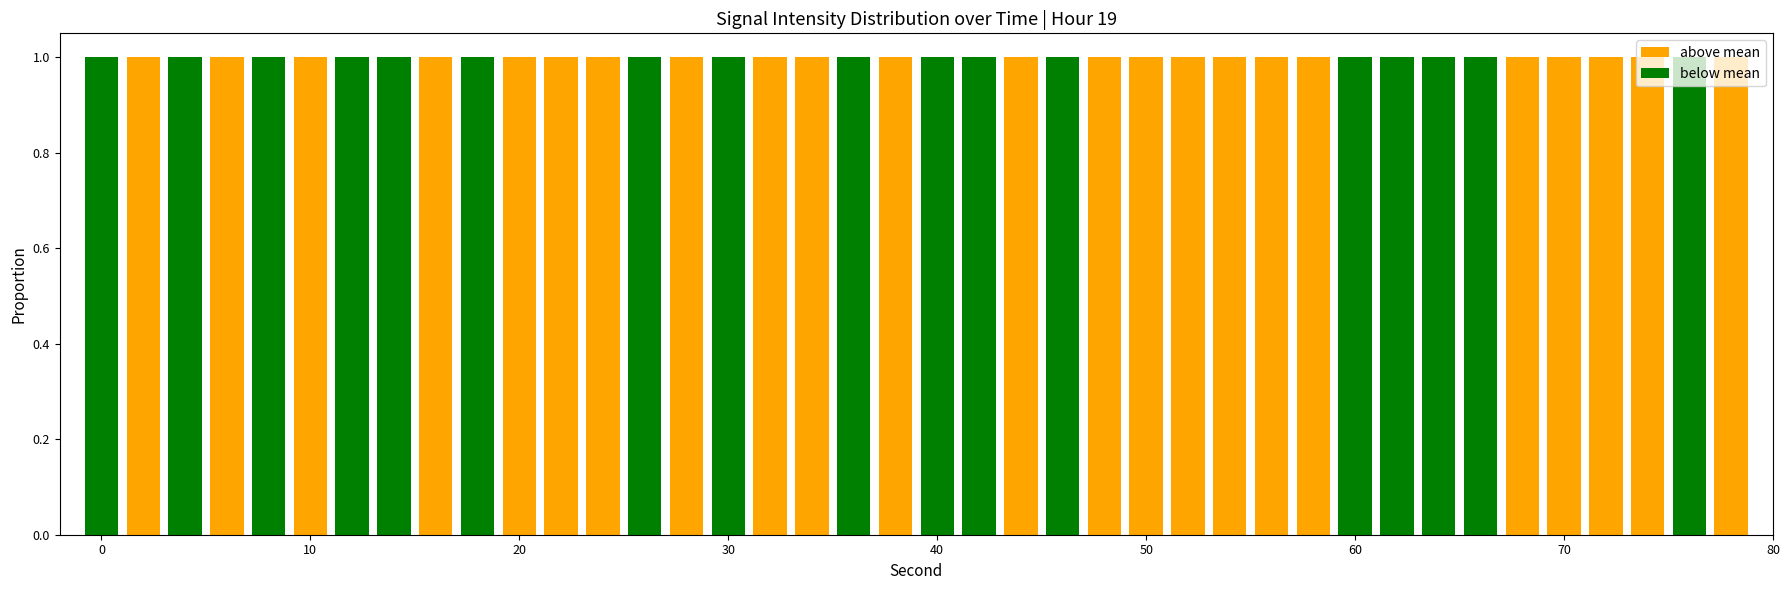

How many categories are shown in the chart?

40